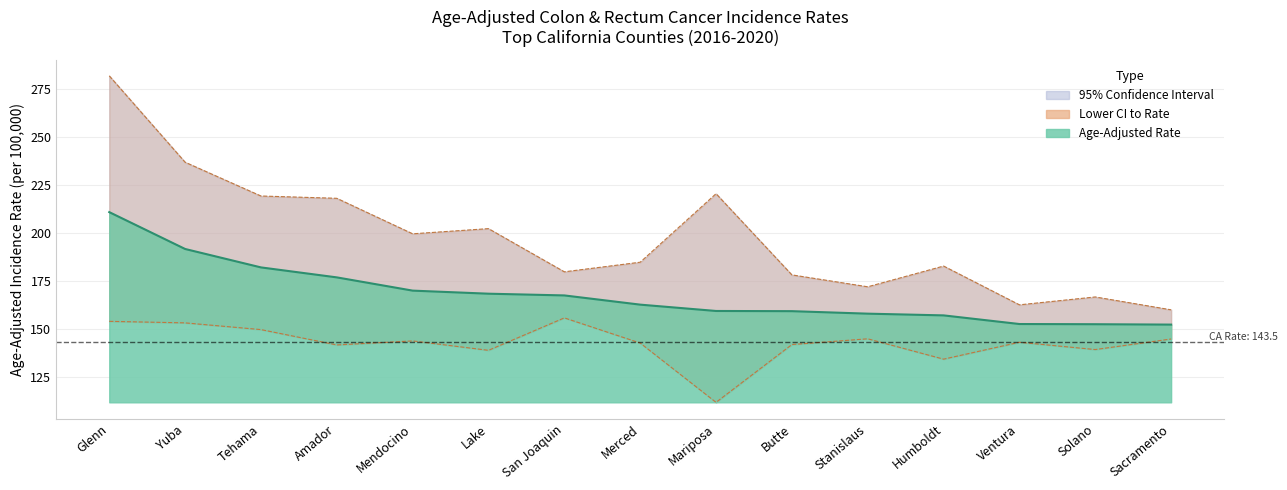

What value does the Upper 95% CI series have at Mariposa?

220.6